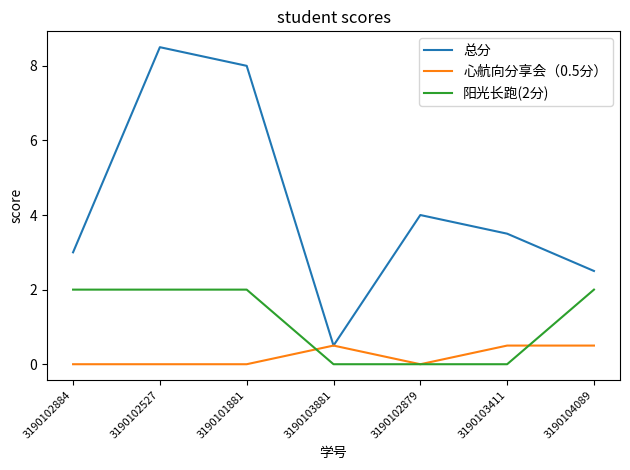

The value of 总分 at 3190103881 is 0.5. True or false?

True